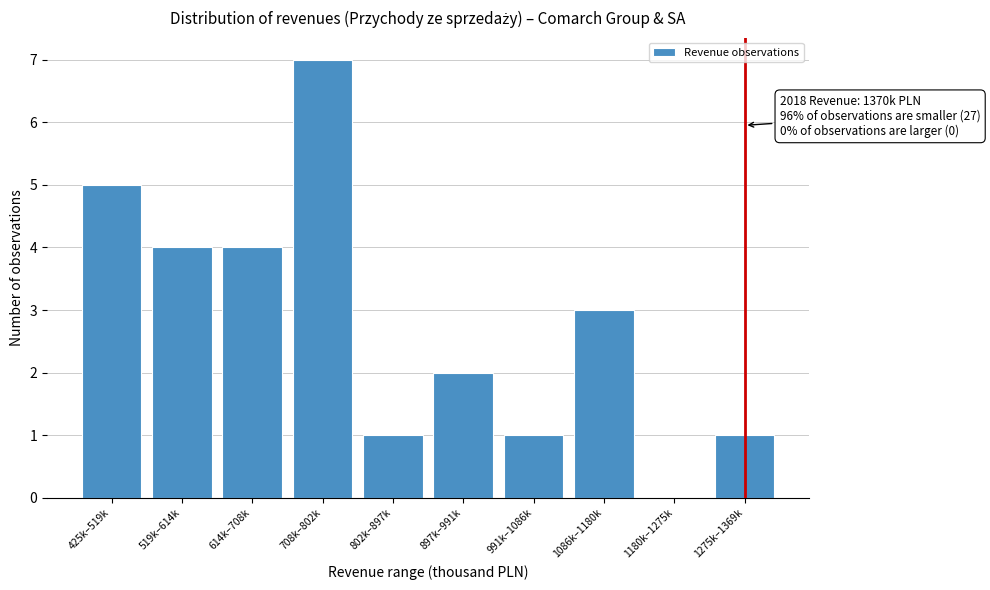

Reading left to right, extract all data points from this chart.

425k–519k=5	519k–614k=4	614k–708k=4	708k–802k=7	802k–897k=1	897k–991k=2	991k–1086k=1	1086k–1180k=3	1180k–1275k=0	1275k–1369k=1